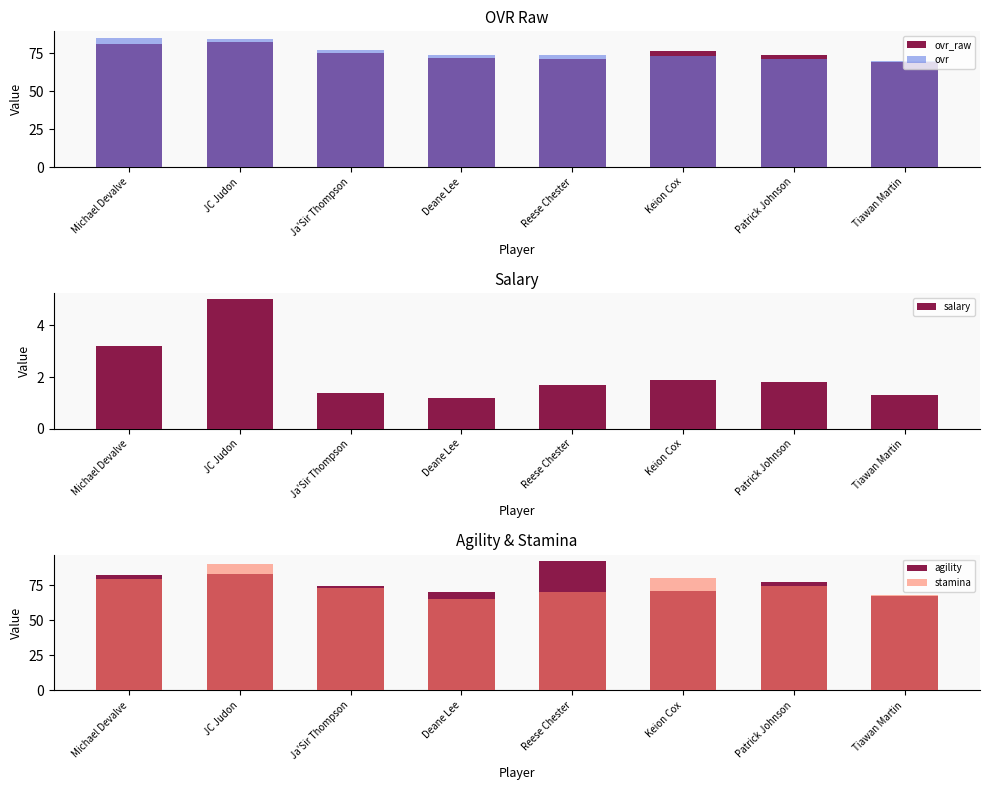

What is the minimum value shown in the chart?

1.2